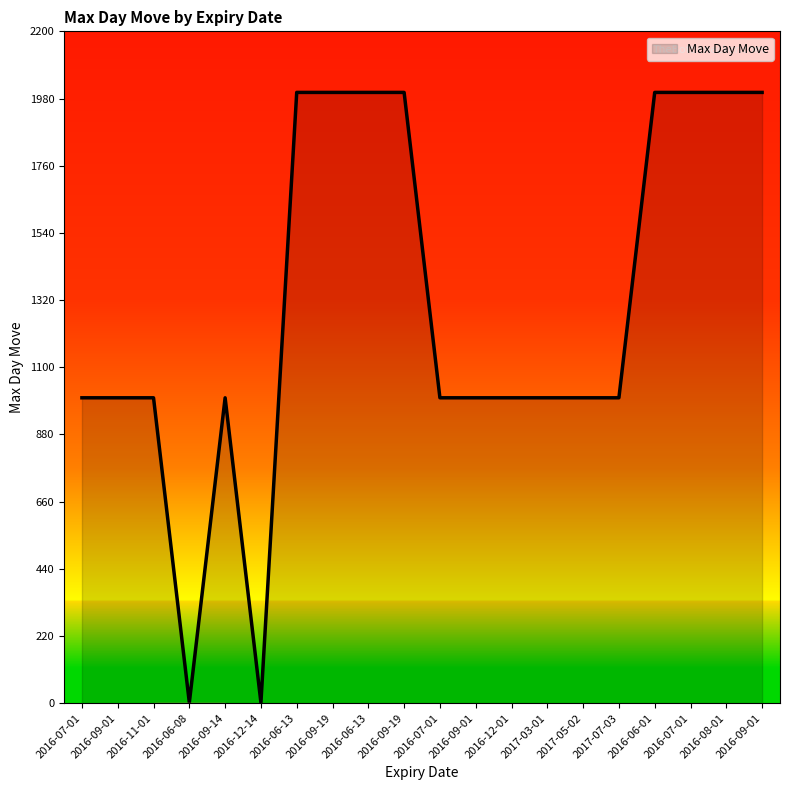

Does the chart have visible grid lines?

No